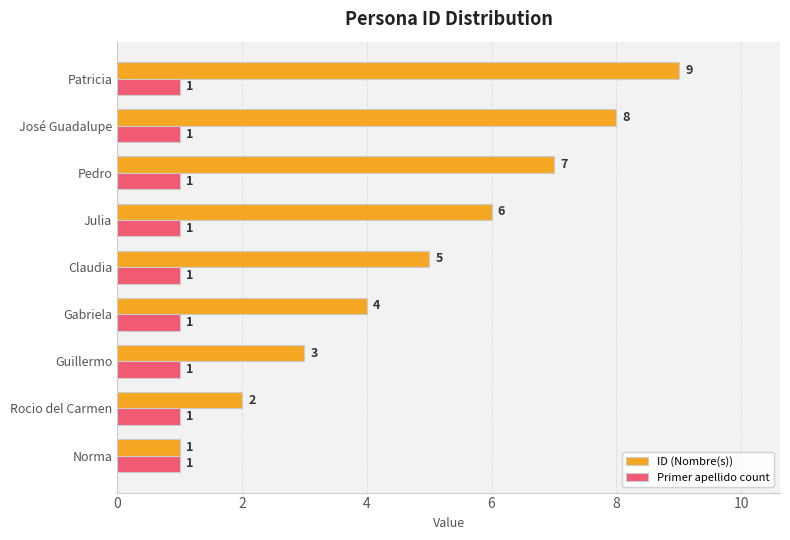

List the series in order of their peak value, highest first.

ID (Nombre(s)), Primer apellido count